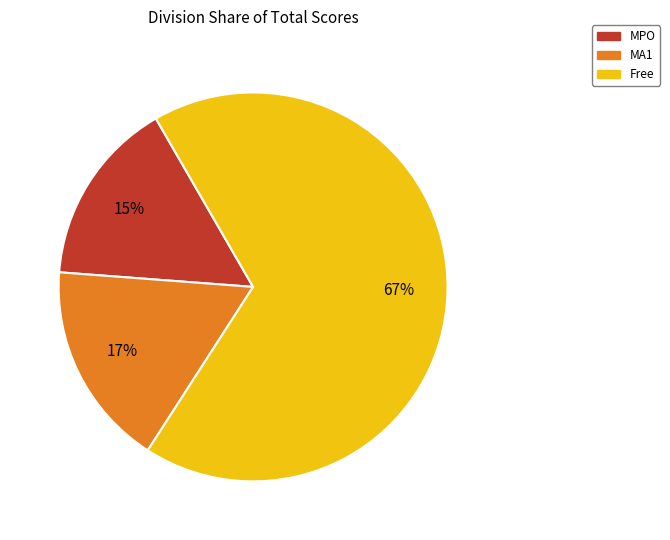

Is there a majority slice in this chart?

Yes